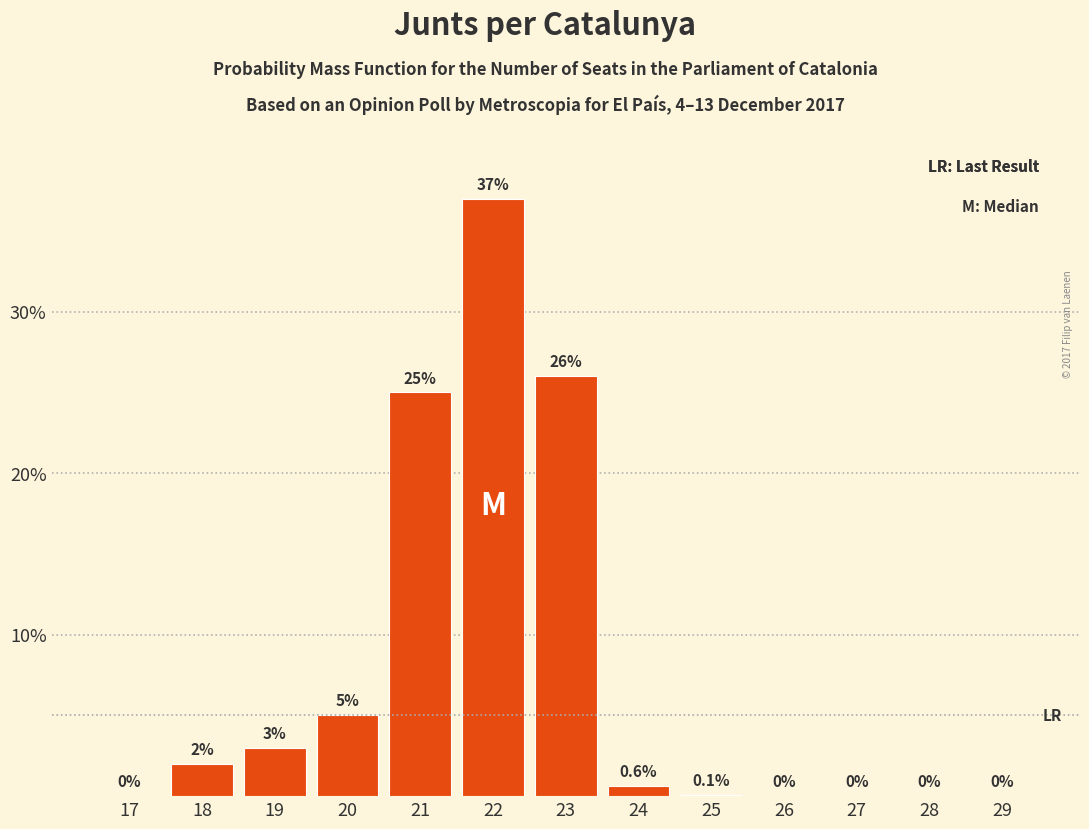

Reading right to left, list all the values displayed in this chart.

29=0.0	28=0.0	27=0.0	26=0.0	25=0.1	24=0.6	23=26.0	22=37.0	21=25.0	20=5.0	19=3.0	18=2.0	17=0.0